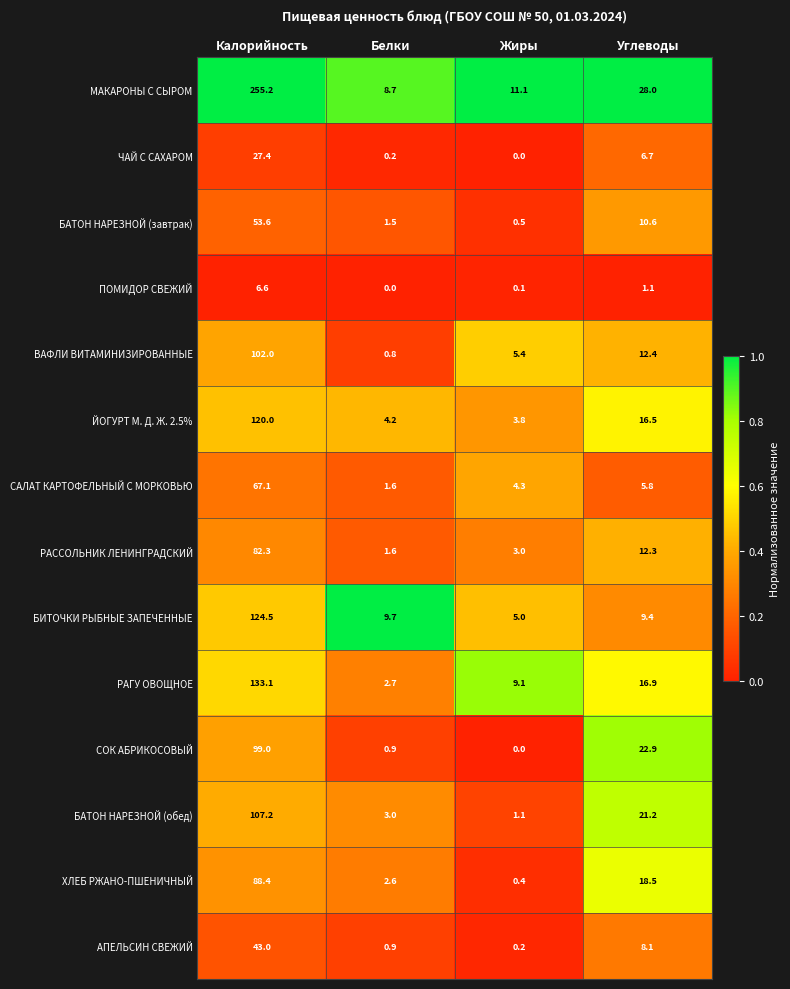

The value of ПОМИДОР СВЕЖИЙ at Калорийность is 9.2. True or false?

False